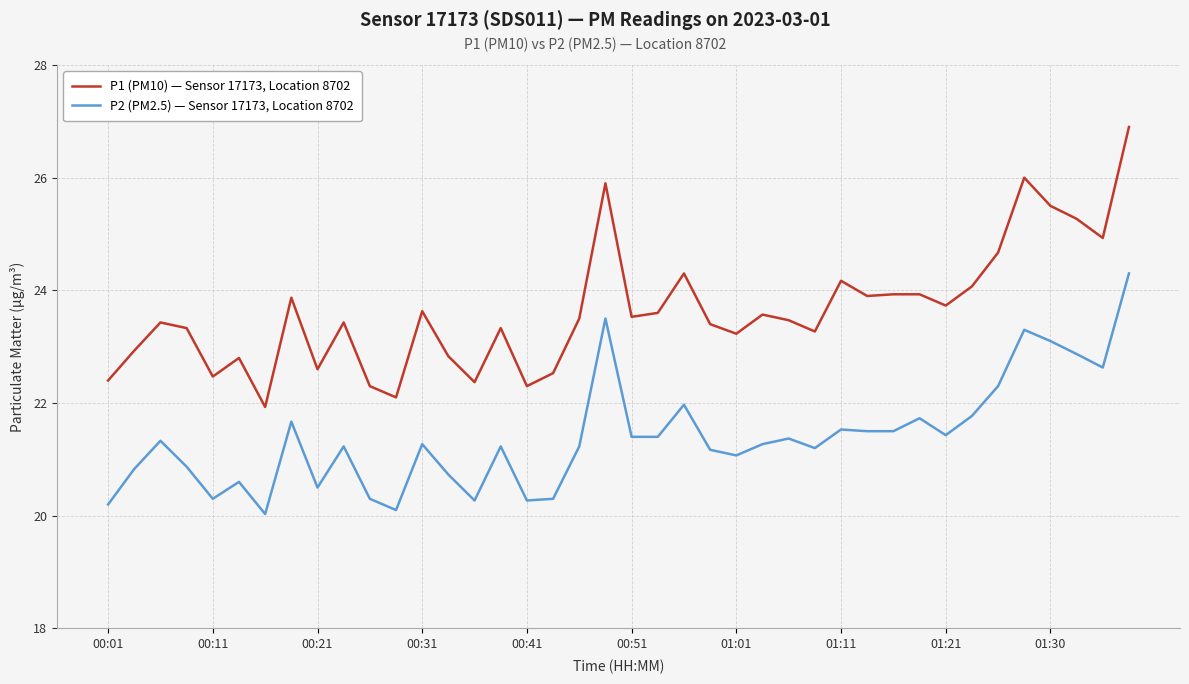

Which series has the largest total across all categories?

P1 (PM10) — Sensor 17173, Location 8702